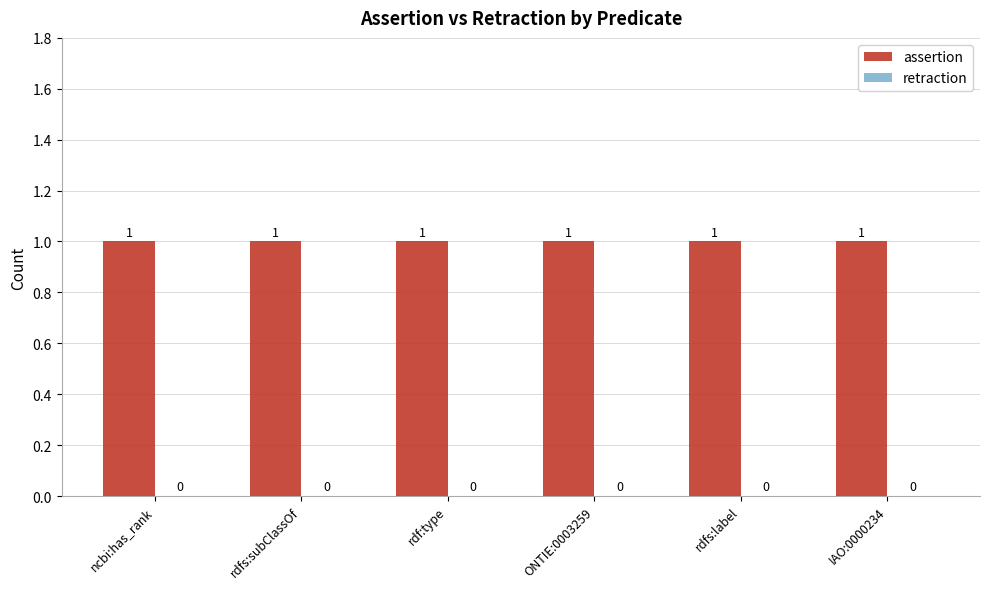

What is the approximate value of assertion at rdf:type?

1